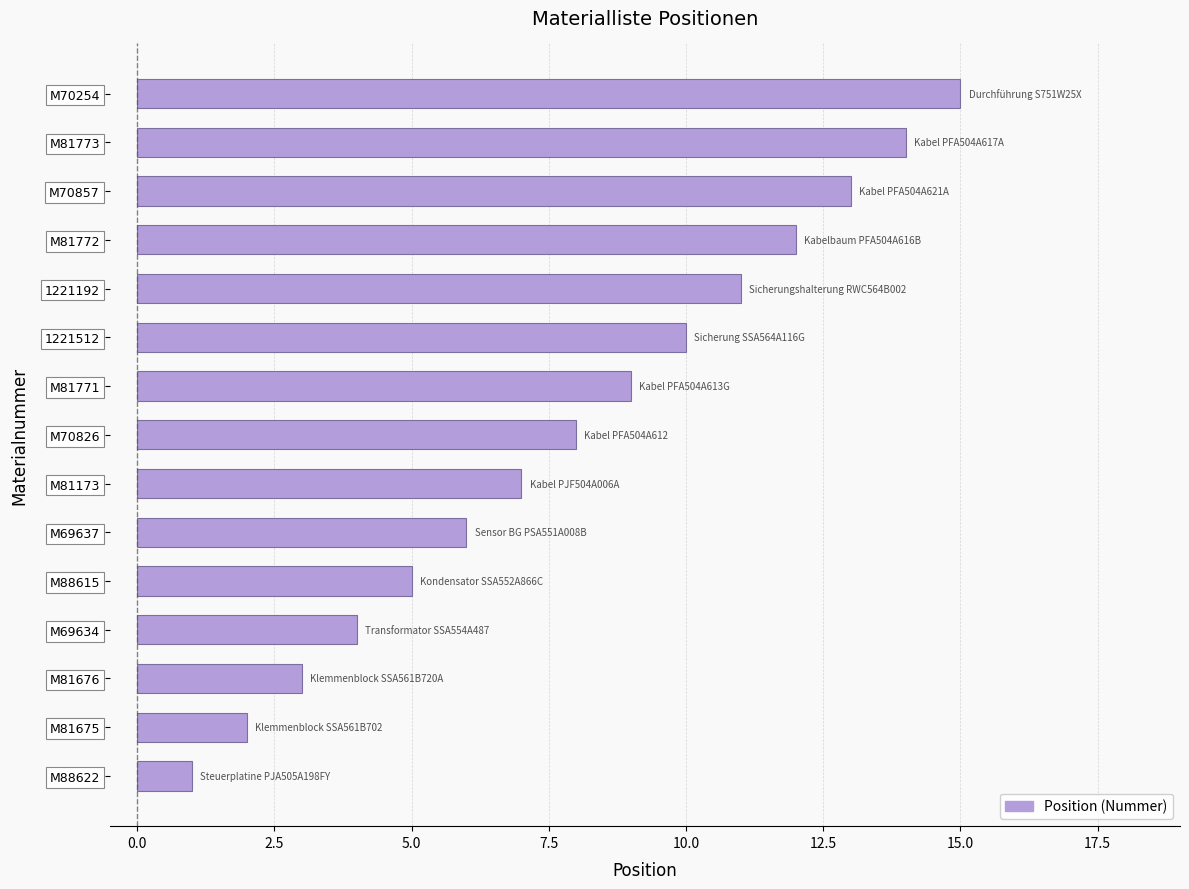

What is the sum of all values?

120